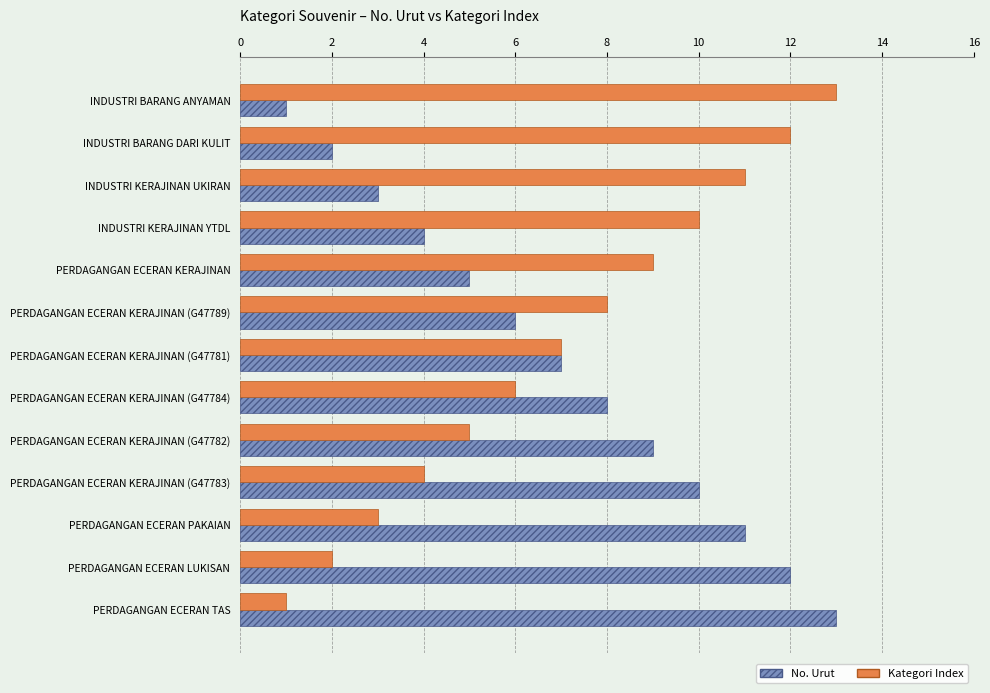

The value of Kategori Index at PERDAGANGAN ECERAN KERAJINAN (G47789) is 5. True or false?

False